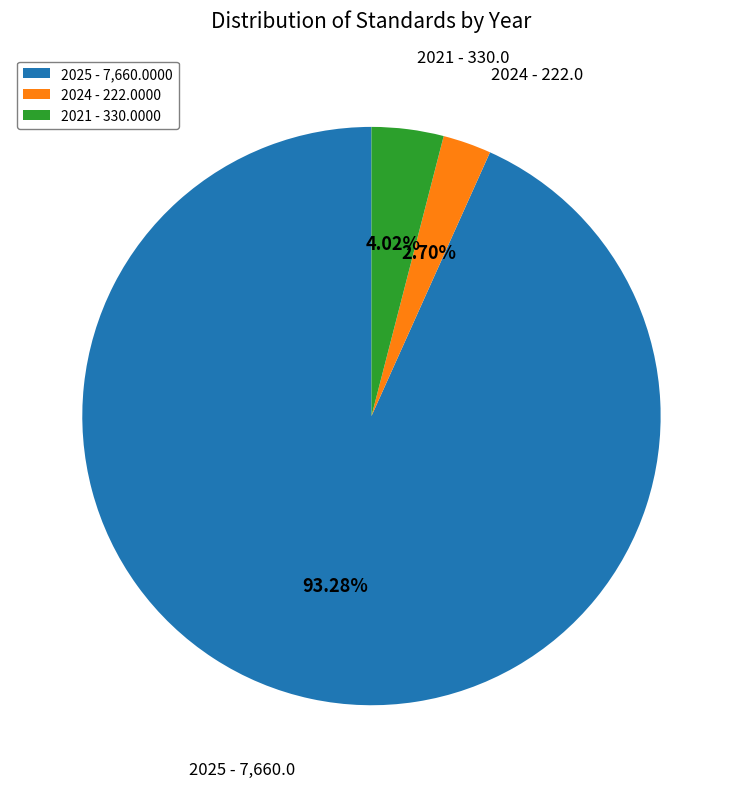

Combined, do 2021 - 330.0000 and 2025 - 7,660.0000 account for over 50%?

Yes